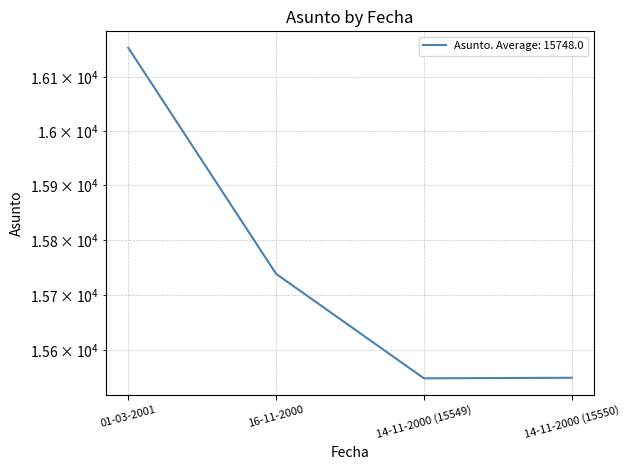

How many data points are above 15738?

1